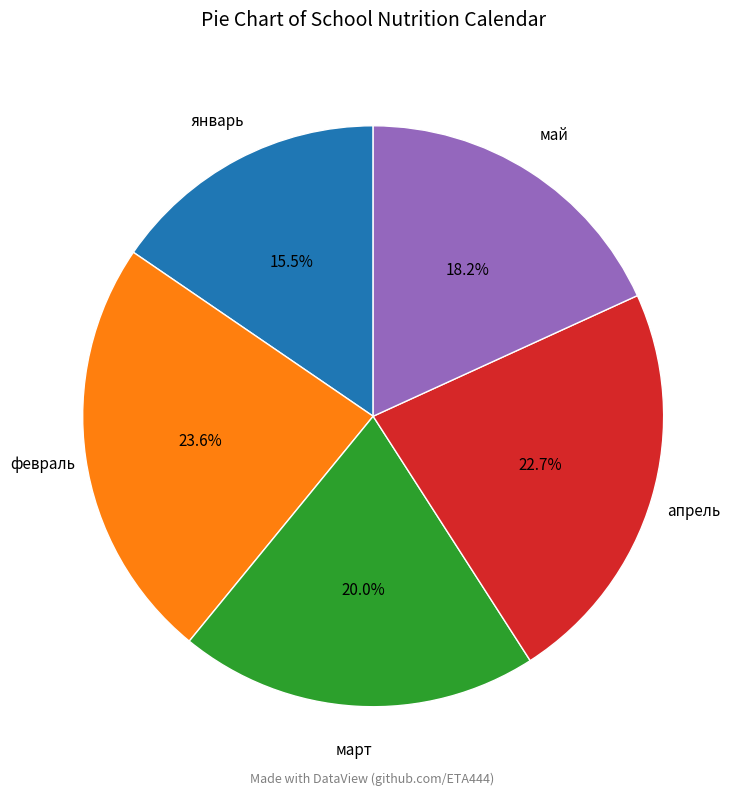

Is there a majority slice in this chart?

No